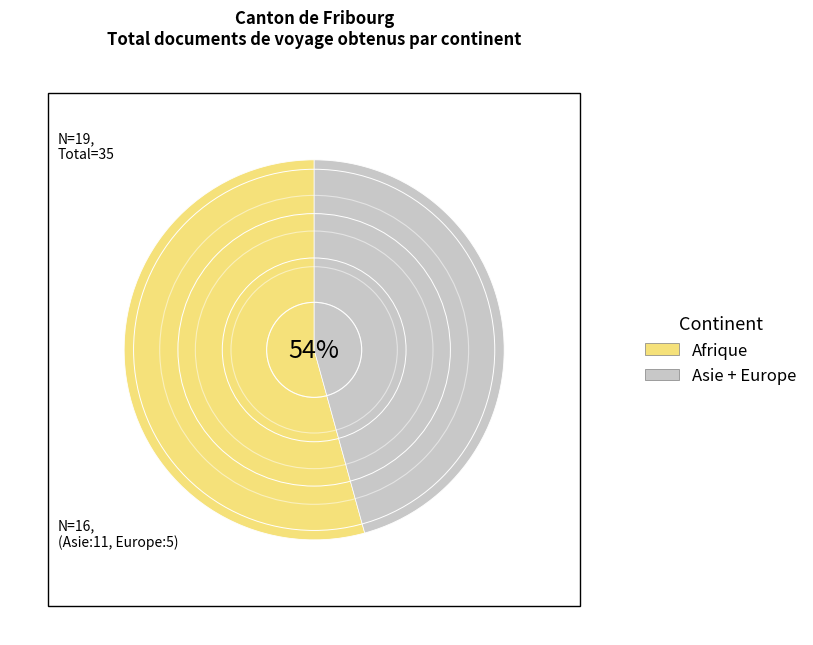

True or false: Europe accounts for 14% of the total.

True